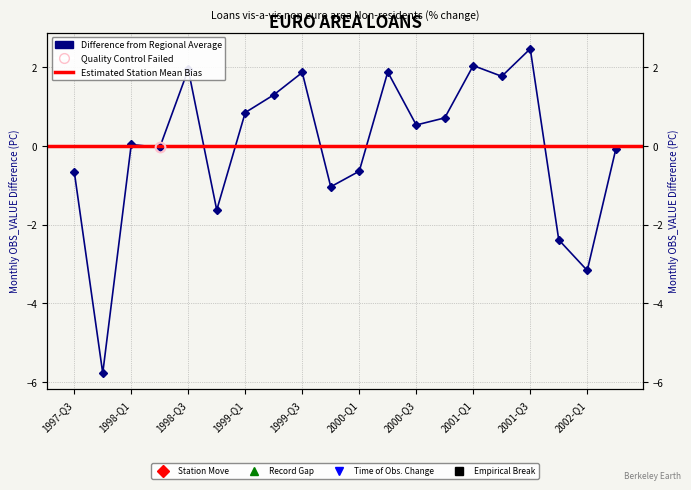

At which label does the data first exceed 0?

1998-Q1